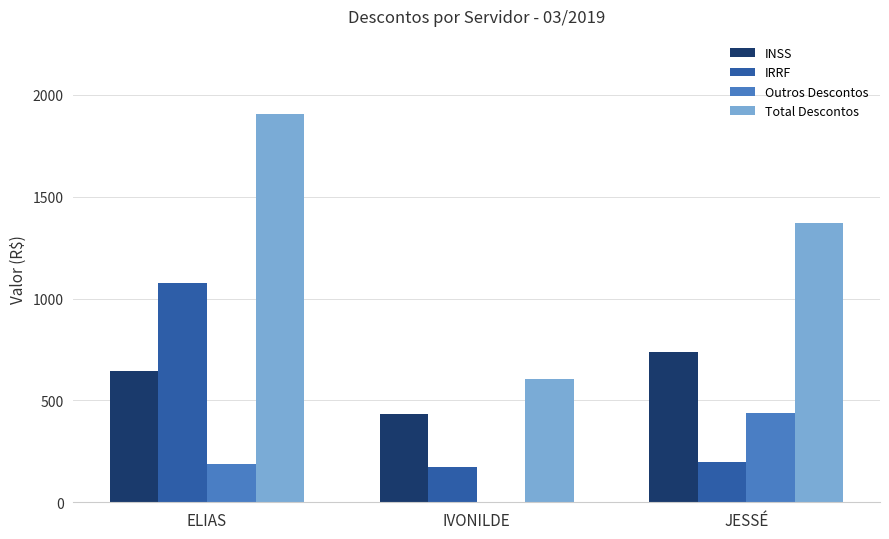

At which label does Total Descontos first exceed 1369?

ELIAS